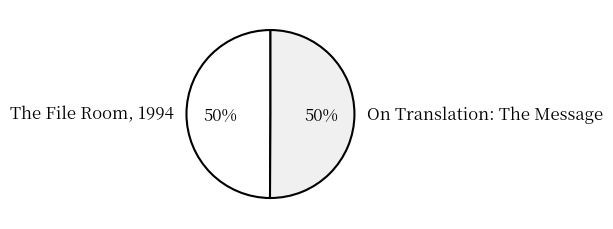

What percentage is the On Translation: The Message slice, to the nearest percent?

50%